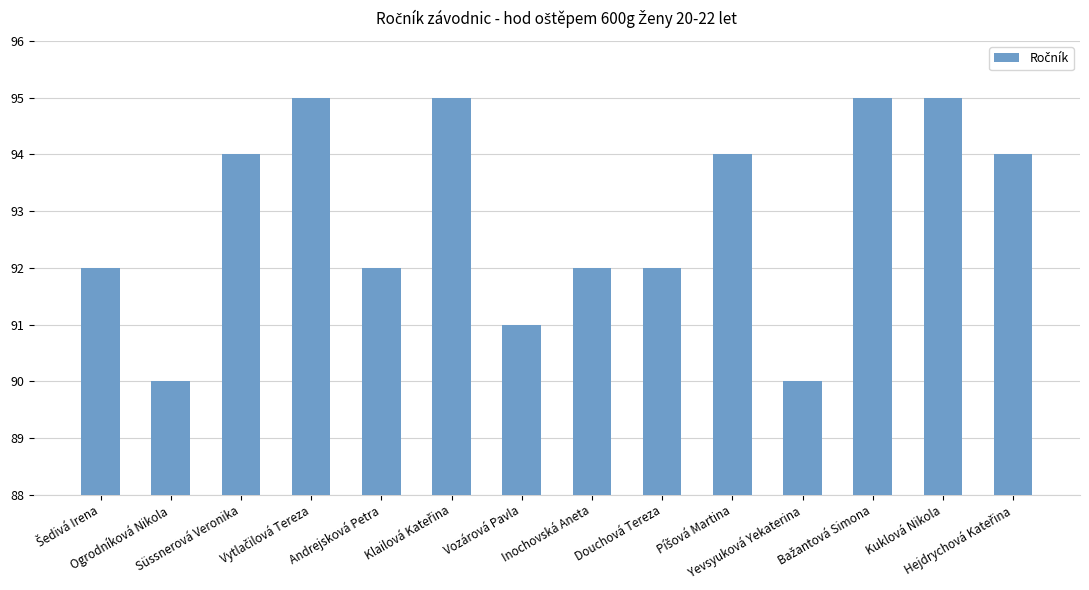

How many values are below 94?

7